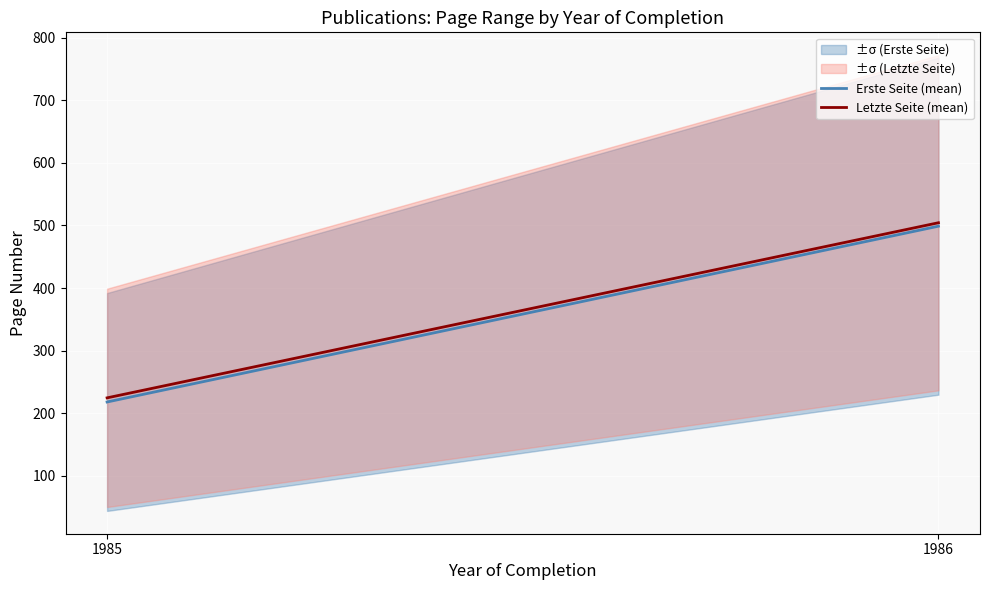

At which category does the chart reach its minimum across all series?

1985